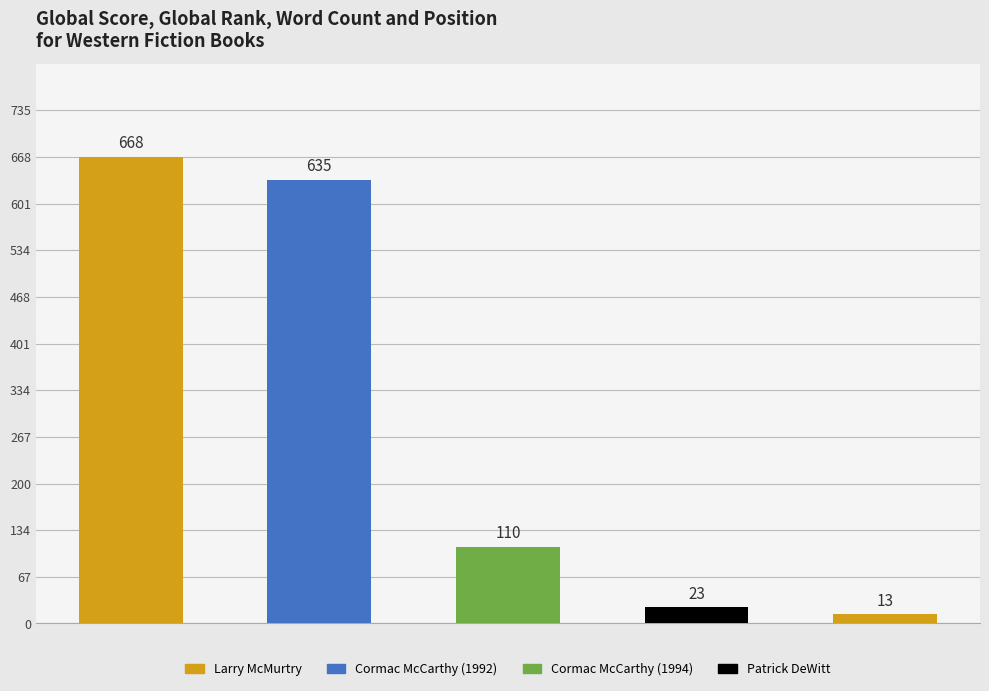

Reading right to left, what are all the values shown in this chart?

13	23	110	635	668